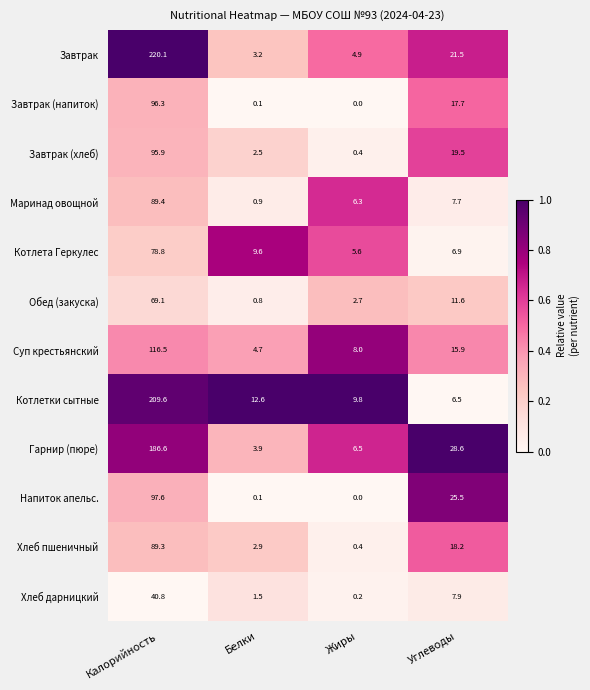

How many distinct data groups are displayed?

12